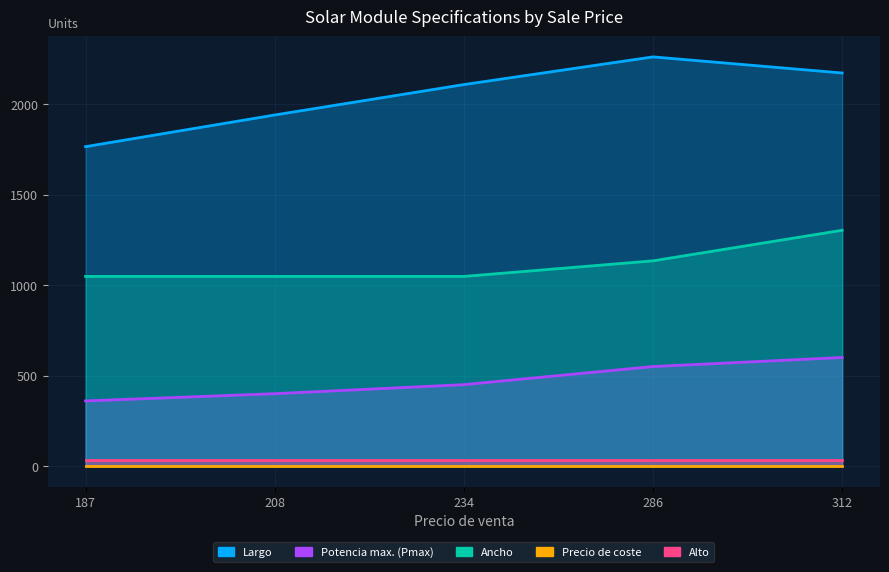

At which label is Largo closest to 2013?

208